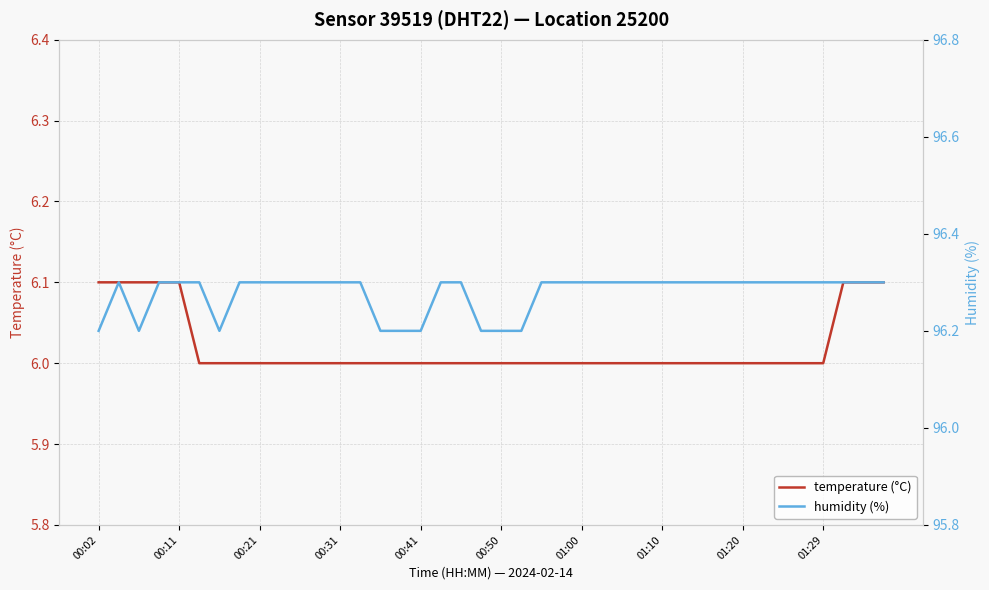

What is the difference between the second highest and minimum values in the temperature (°C) series?

0.1